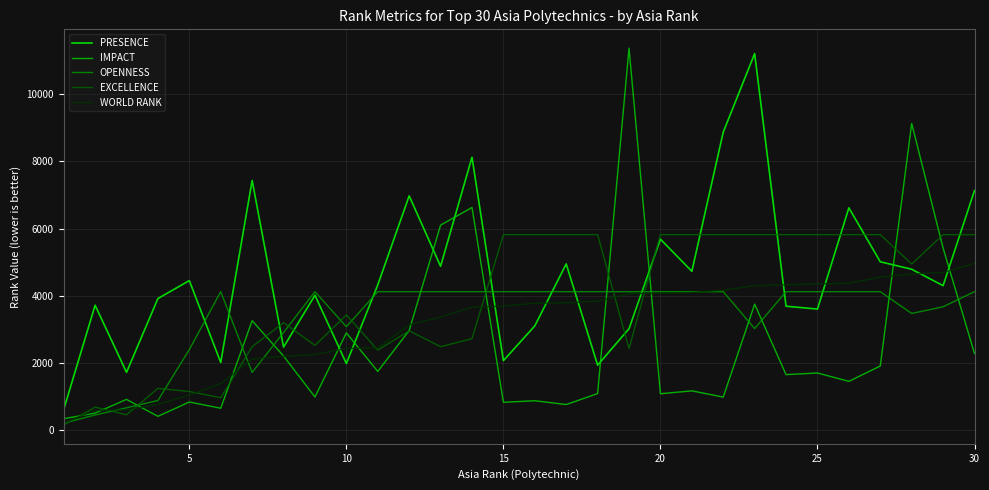

What is the minimum value for IMPACT?

336